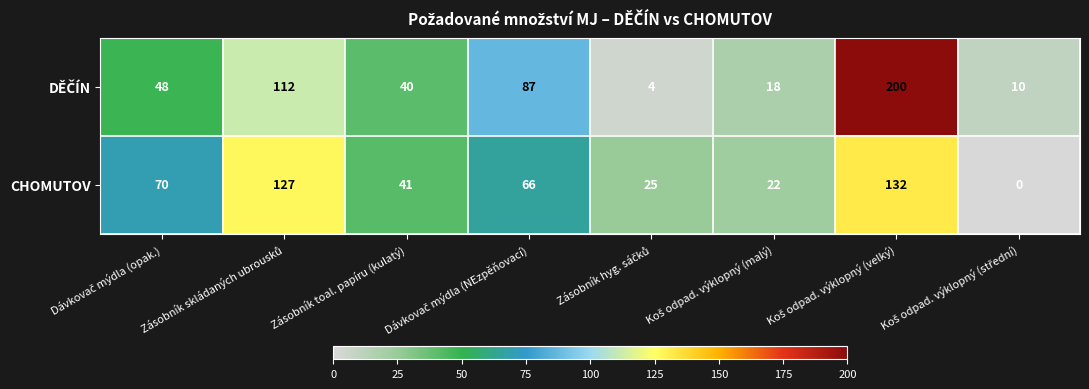

The CHOMUTOV series shows 41 at Zásobník toal. papíru (kulatý). True or false?

True